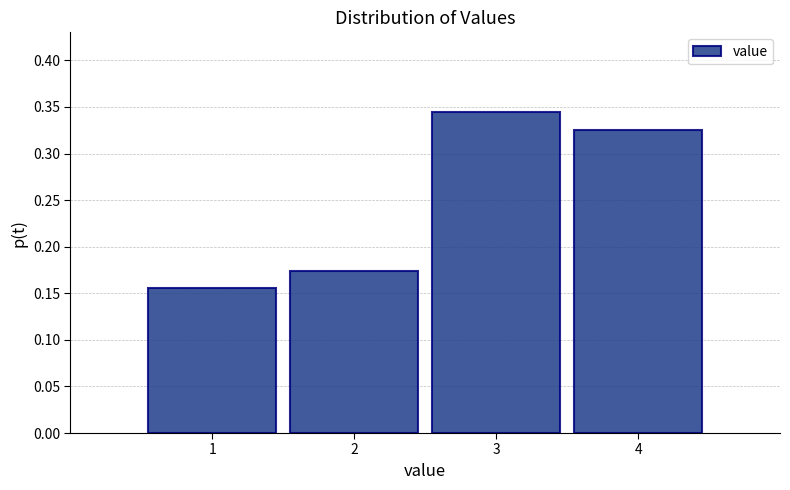

What is the height of the bar covering 1.5 to 2.5 on the x-axis? The values are not printed on the chart, so give them approximately, as read against the axis.

0.175